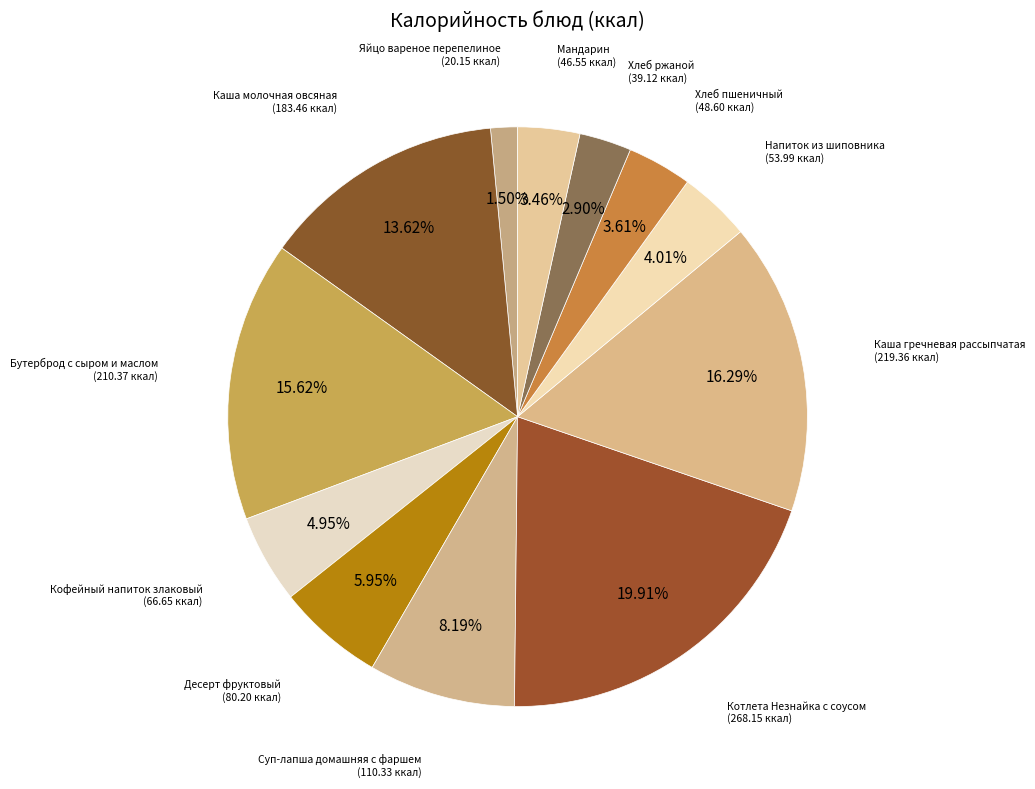

Is there any slice that represents more than half of the pie?

No